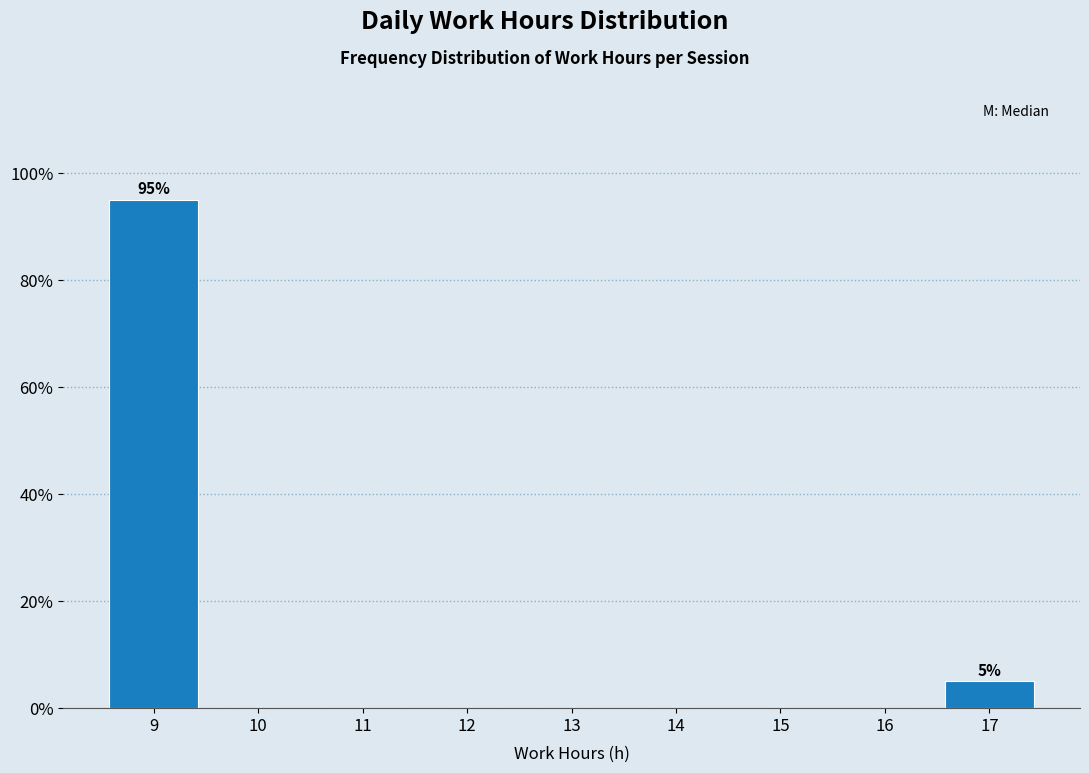

Which range on the x-axis has the tallest bar?

8.5 to 9.5